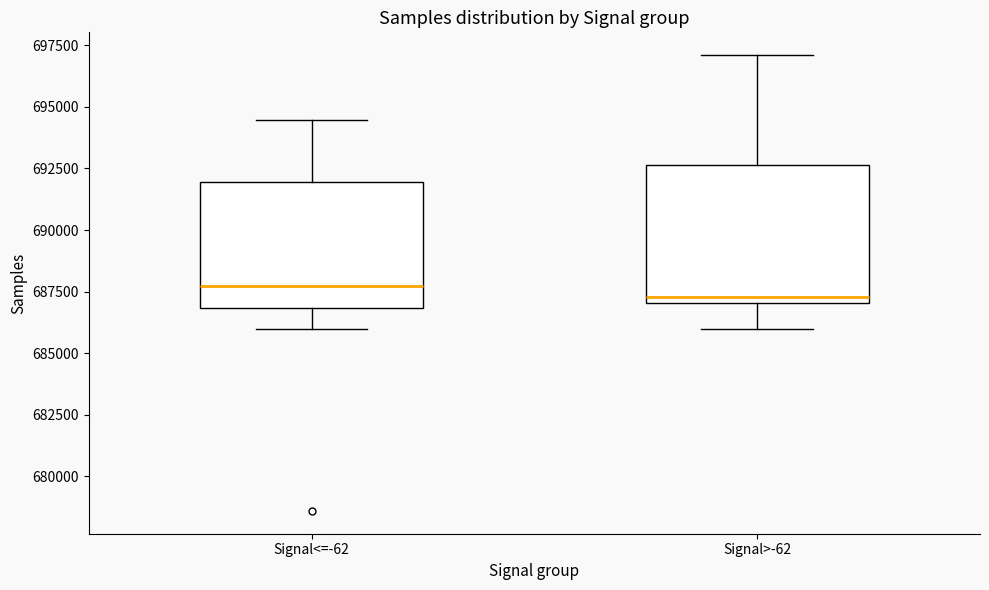

Reading left to right, transcribe this box plot: for each box, give where its median line is, the range the box spans, and where its two whiskers end, as read against the y-axis. The values are not printed on the chart, so give them approximately, as read against the axis.

Signal<=-62: median 687500, box 687000 to 692000, whiskers 686000 to 694500
Signal>-62: median 687500, box 687000 to 692500, whiskers 686000 to 697000